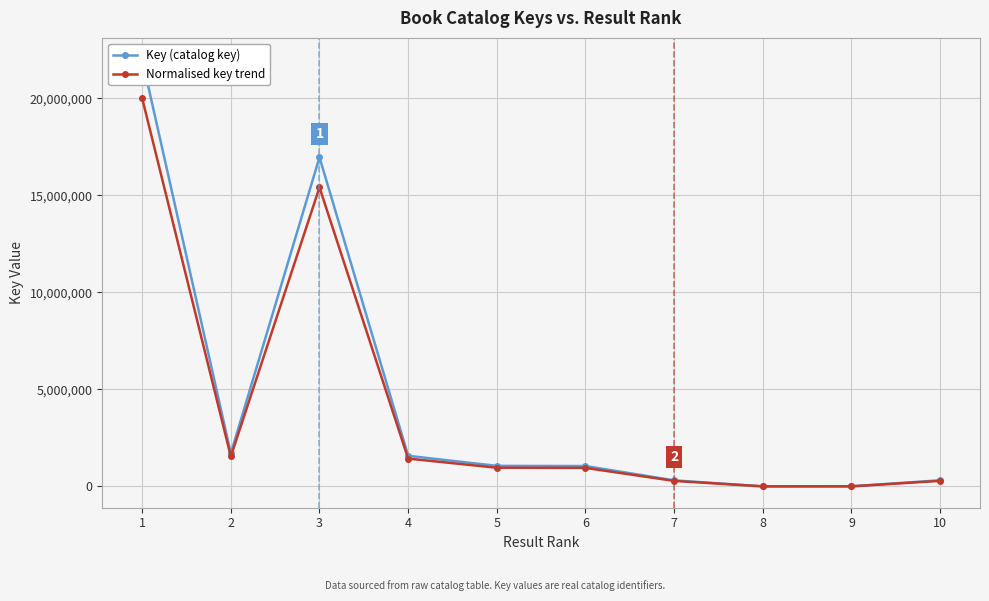

What is the difference between the maximum and minimum values in the Key (catalog key) series?

22005781.0